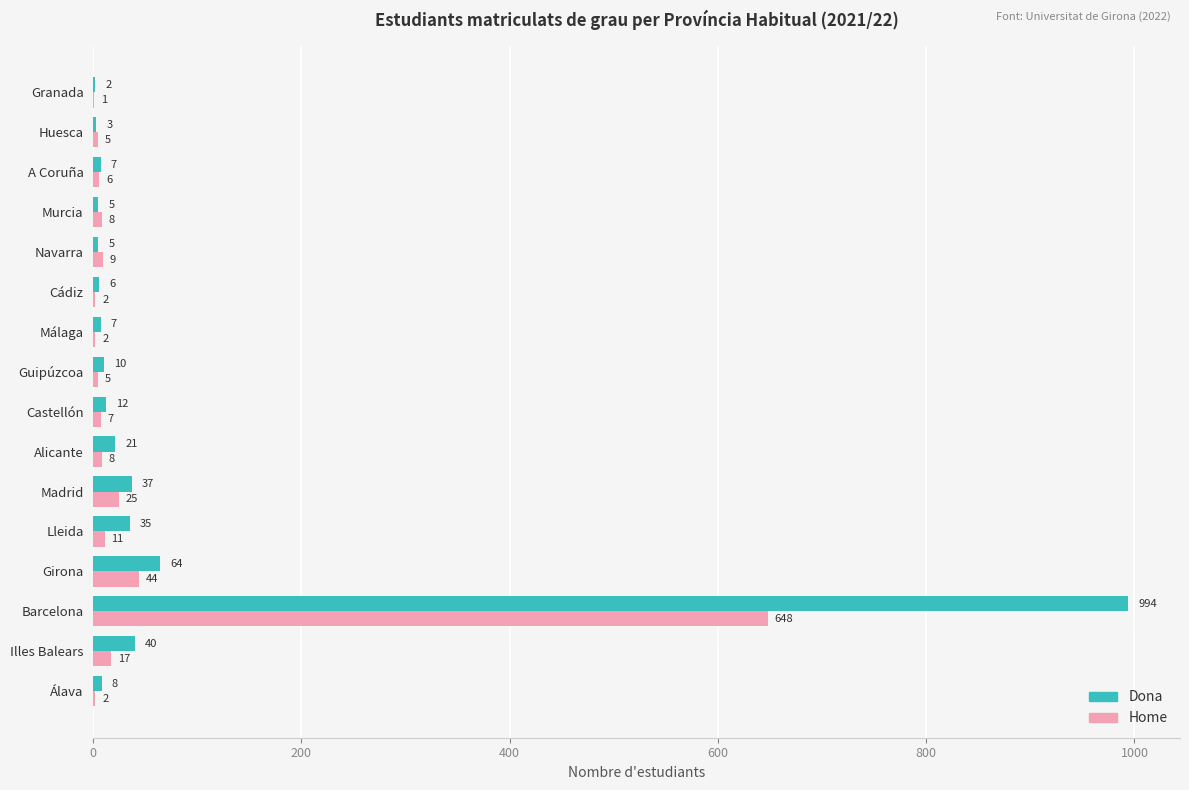

The value of Dona at Málaga is 7. True or false?

True